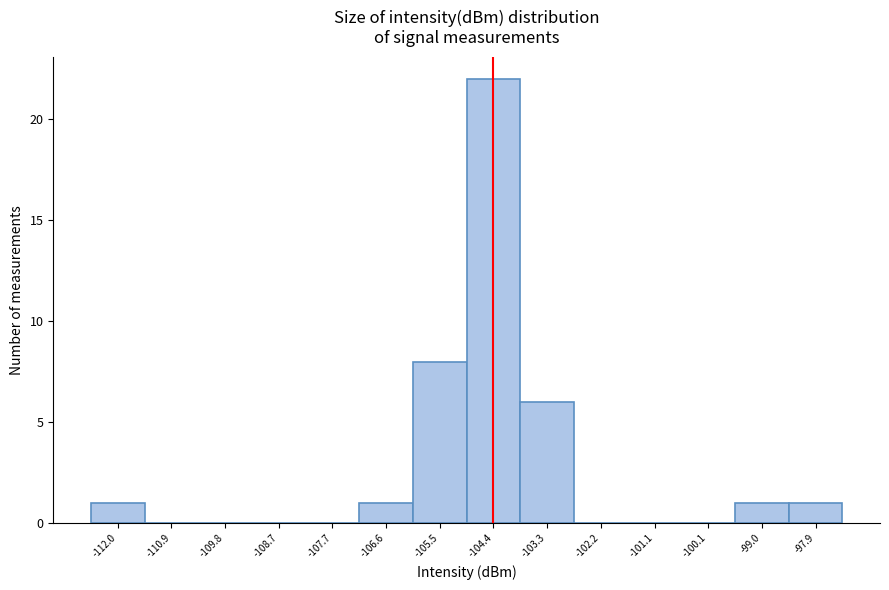

How tall is the bar that spans -98.4 to -97.4 on the x-axis? Neither the bar edges nor the heights are printed on the chart, so give them approximately, as read against the axes.

1